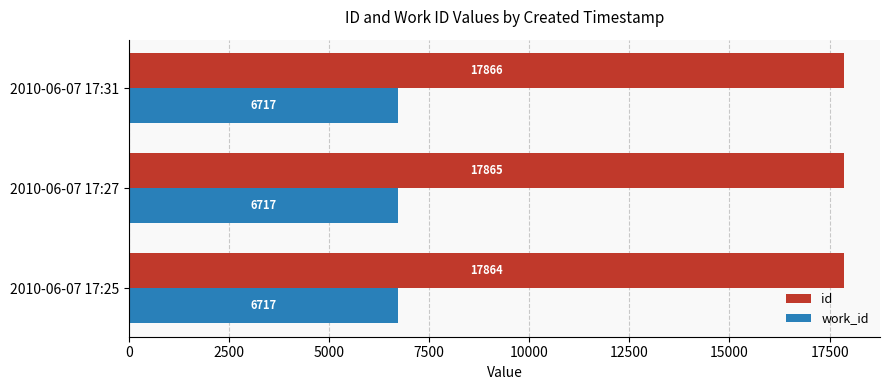

What is the sum of all id values?

53595